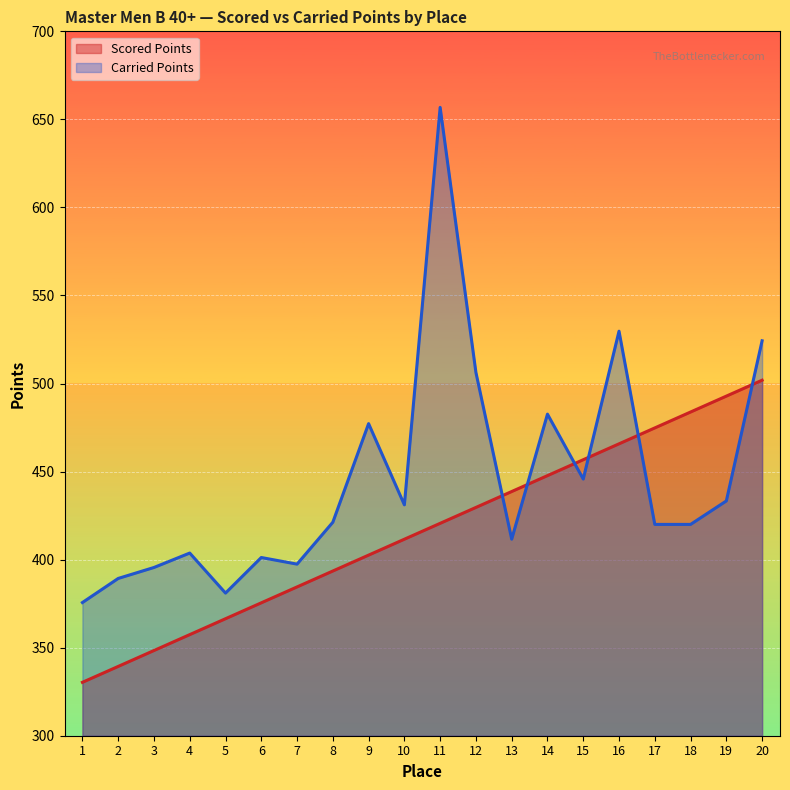

How many lines are shown in the chart?

2